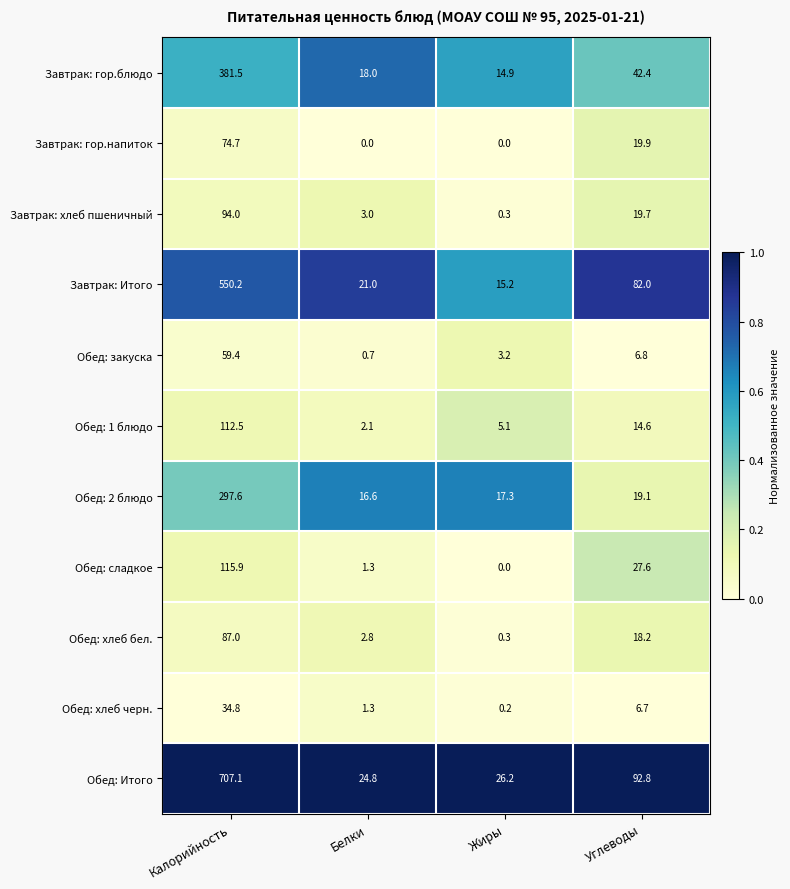

What is the average value of the Обед: закуска series?

17.5